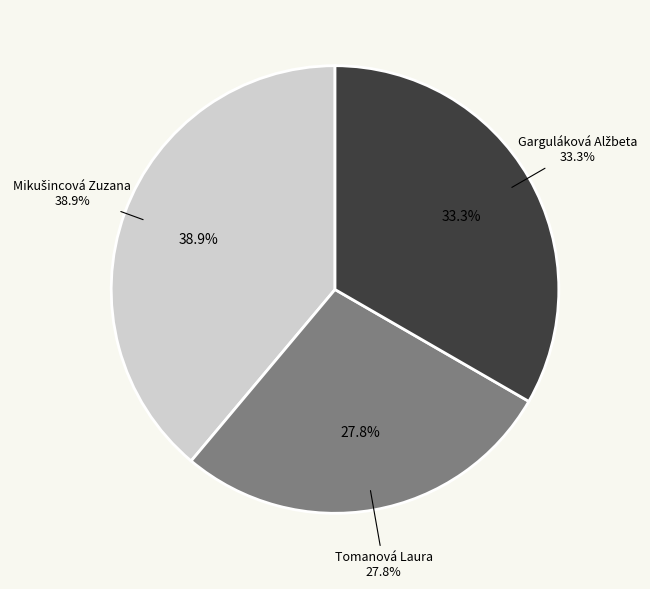

Rank the categories by value from highest to lowest.

Mikušincová Zuzana, Garguláková Alžbeta, Tomanová Laura